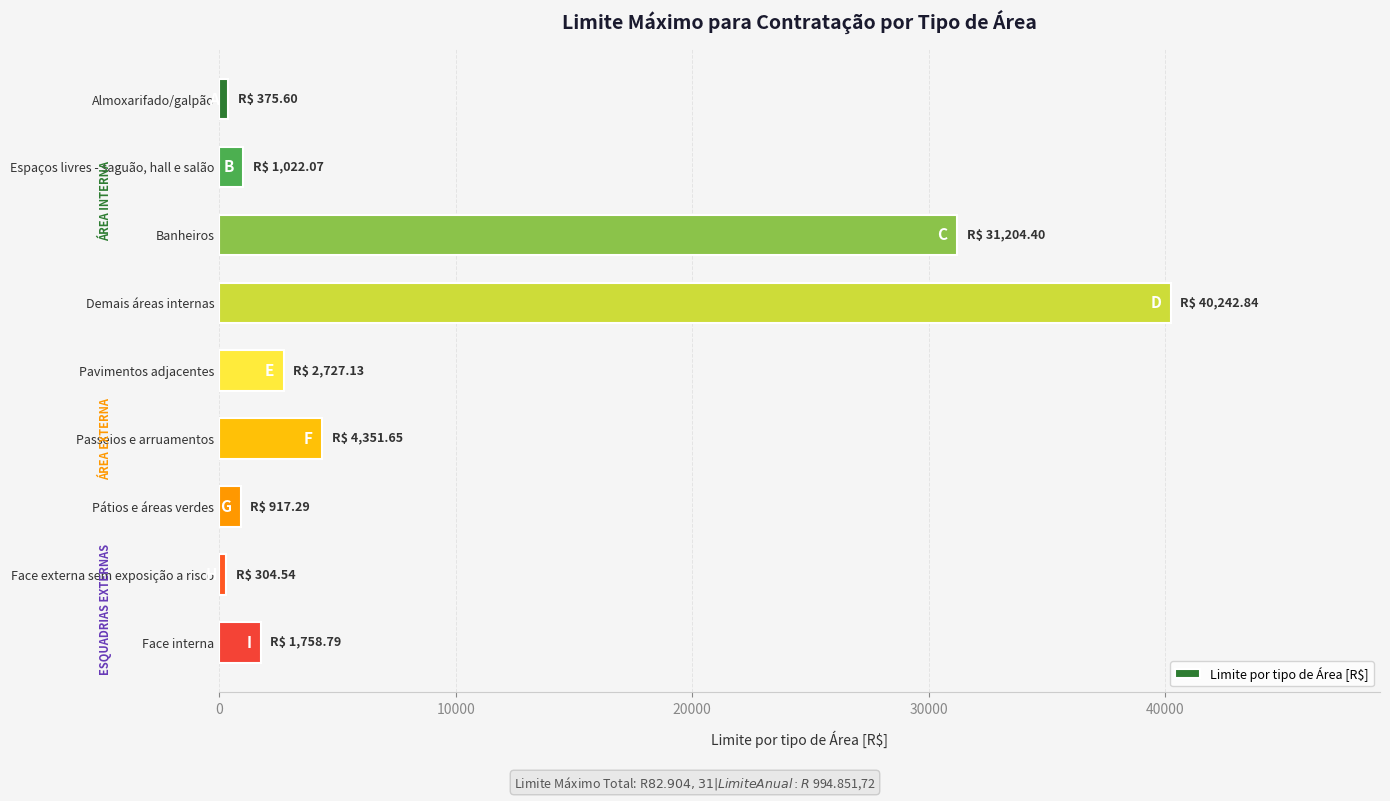

What is the difference between the second highest and second lowest values?

30828.8